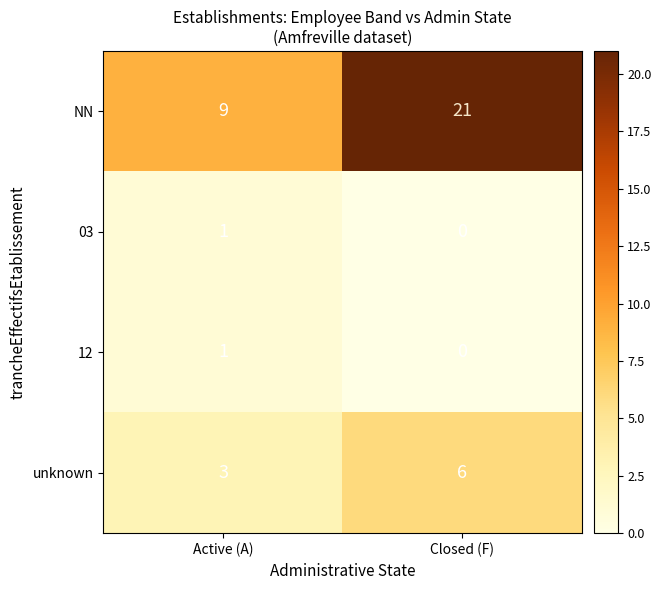

List the labels in order of 03 value, smallest first.

Closed (F), Active (A)